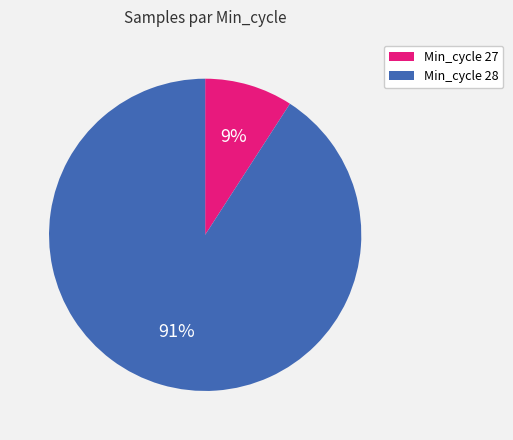

Is there any slice that represents more than half of the pie?

Yes